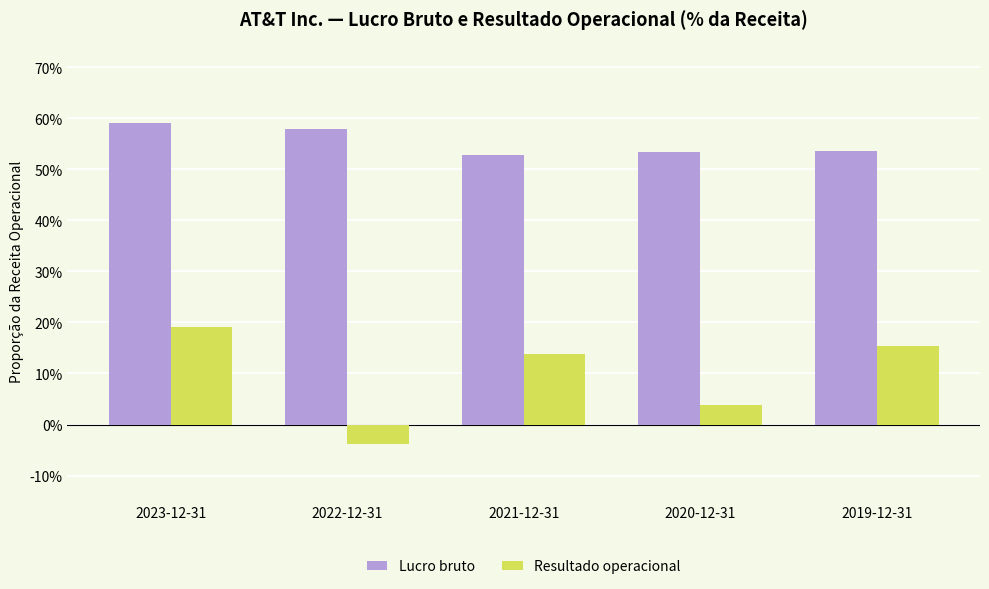

Are the bars grouped side by side (vs. stacked)?

Yes